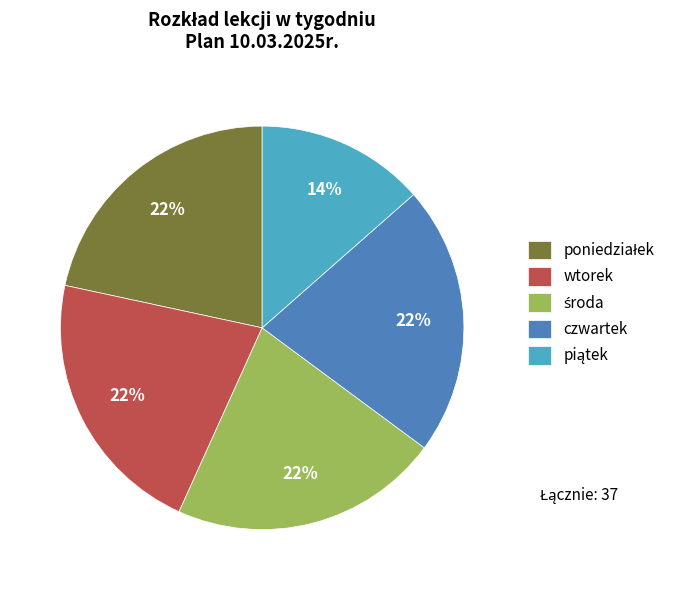

To the nearest percent, what is the average slice percentage?

20%